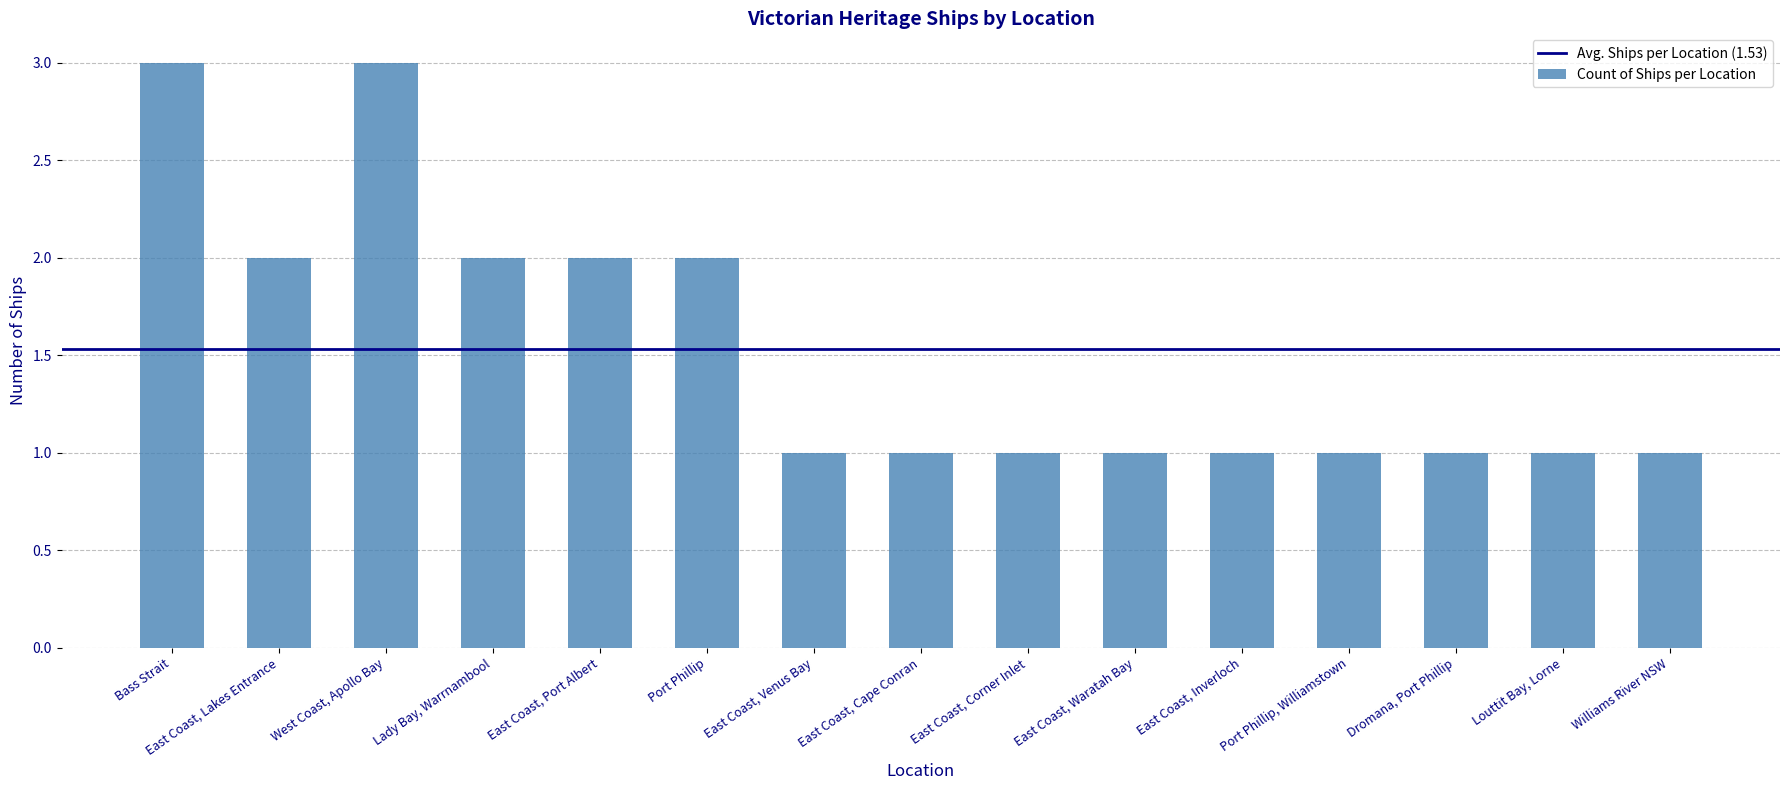

What is the difference between the values at West Coast, Apollo Bay and Port Phillip, Williamstown?

2